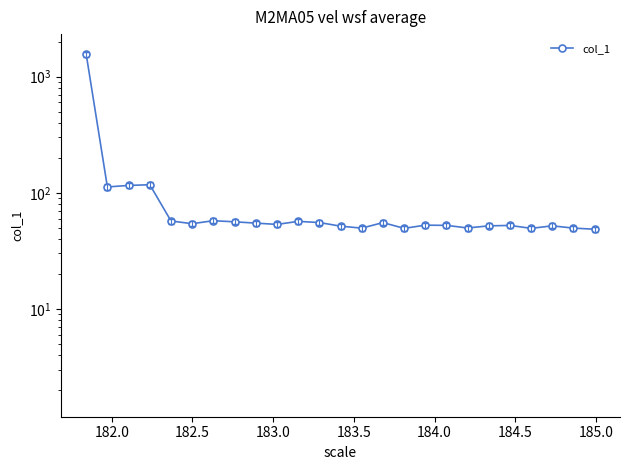

The chart shows a value of 188.9 at 182.5. True or false?

False